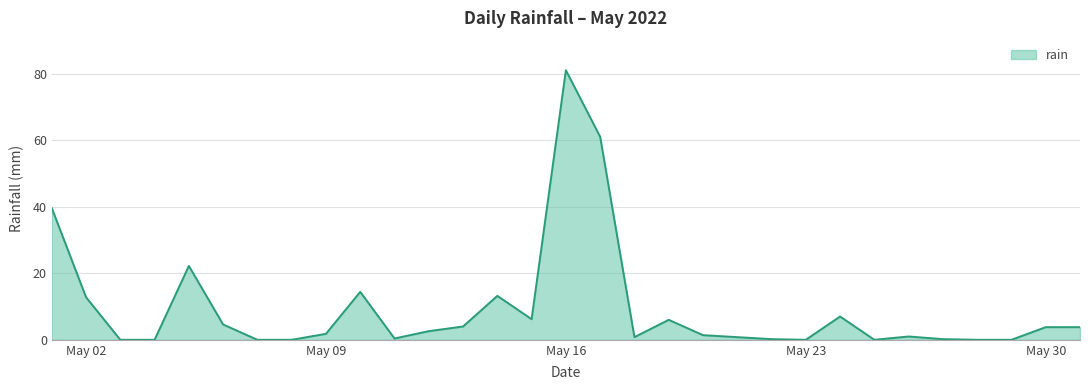

What is the greatest value displayed?

81.0